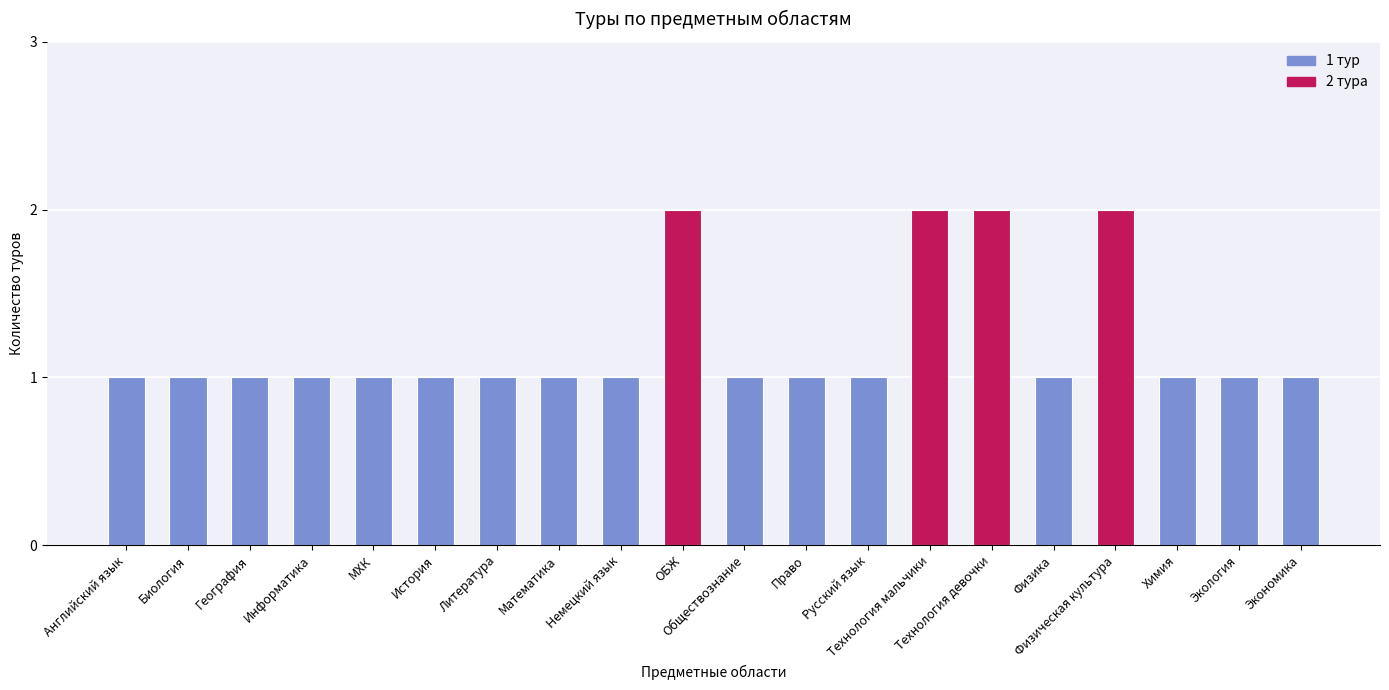

What position from the left is ОБЖ?

10